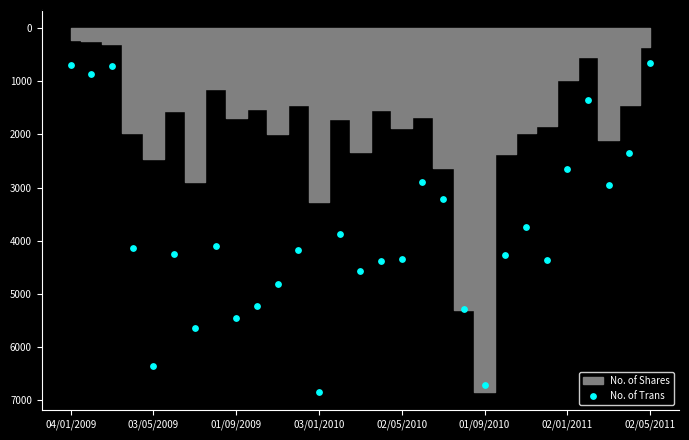

What is the range of Y values (max minus min)?

6181